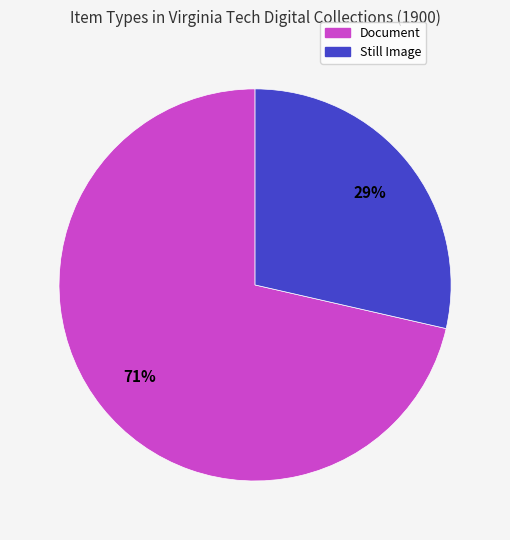

What percentage is the Still Image slice, to the nearest percent?

29%